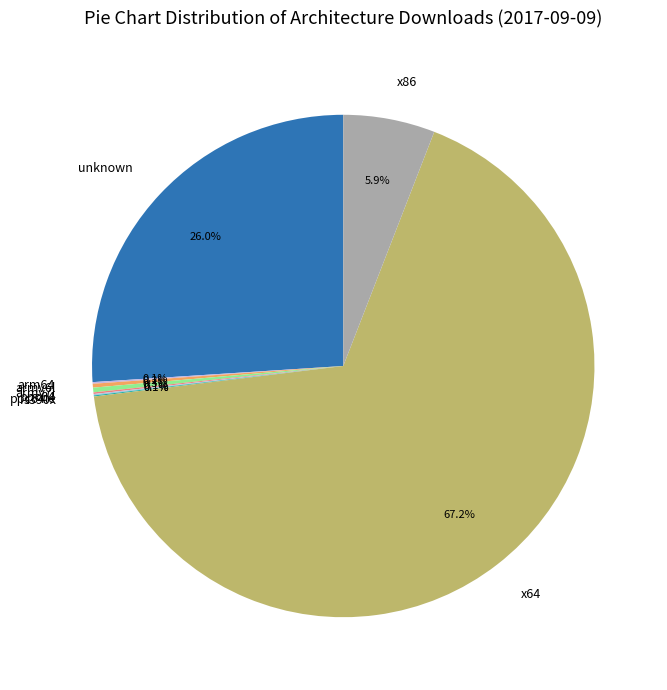

Which category accounts for the majority?

x64